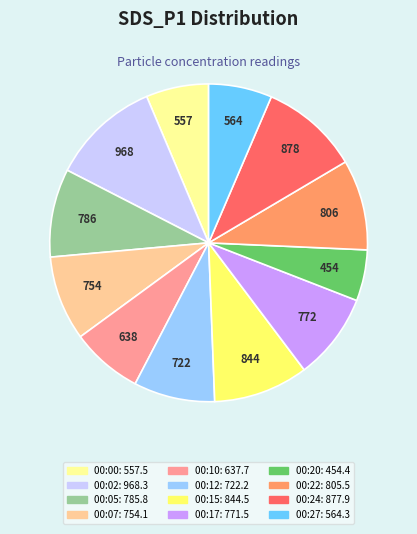

Does any single category account for the majority?

No